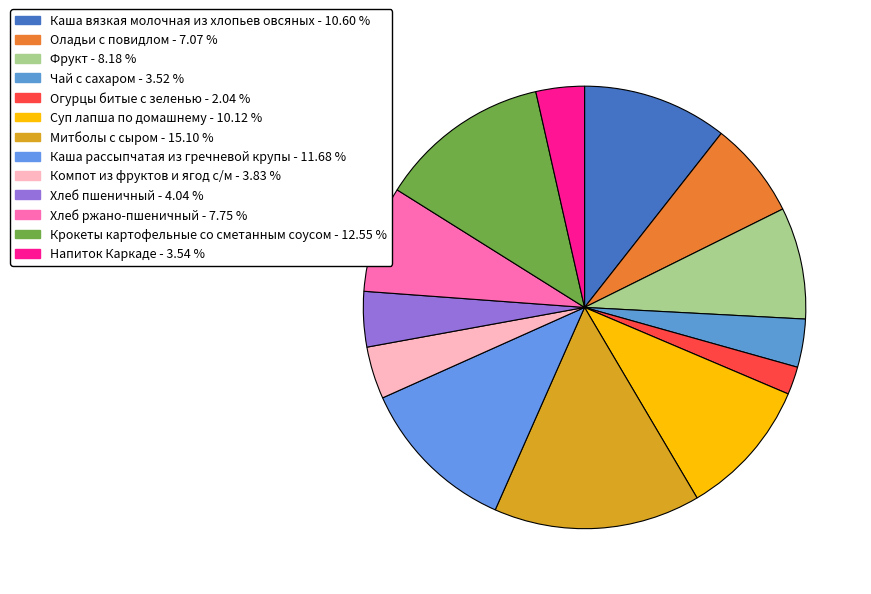

The Напиток Каркаде slice represents 1% of the pie. True or false?

False